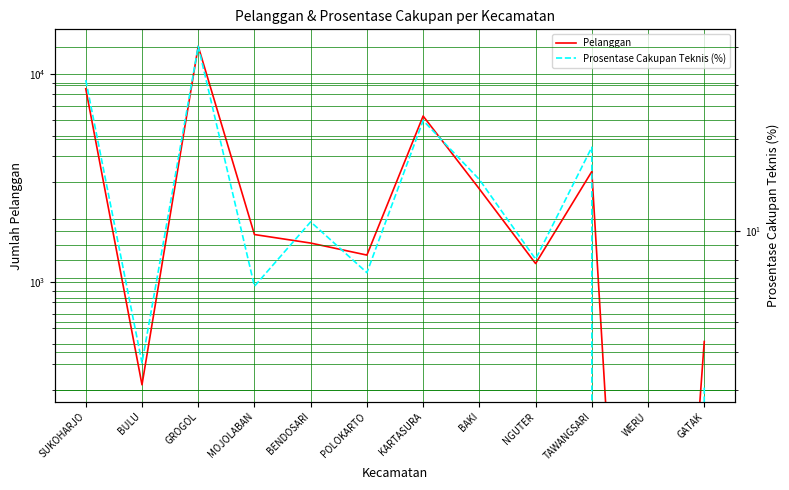

At which label does Pelanggan reach its peak?

GROGOL